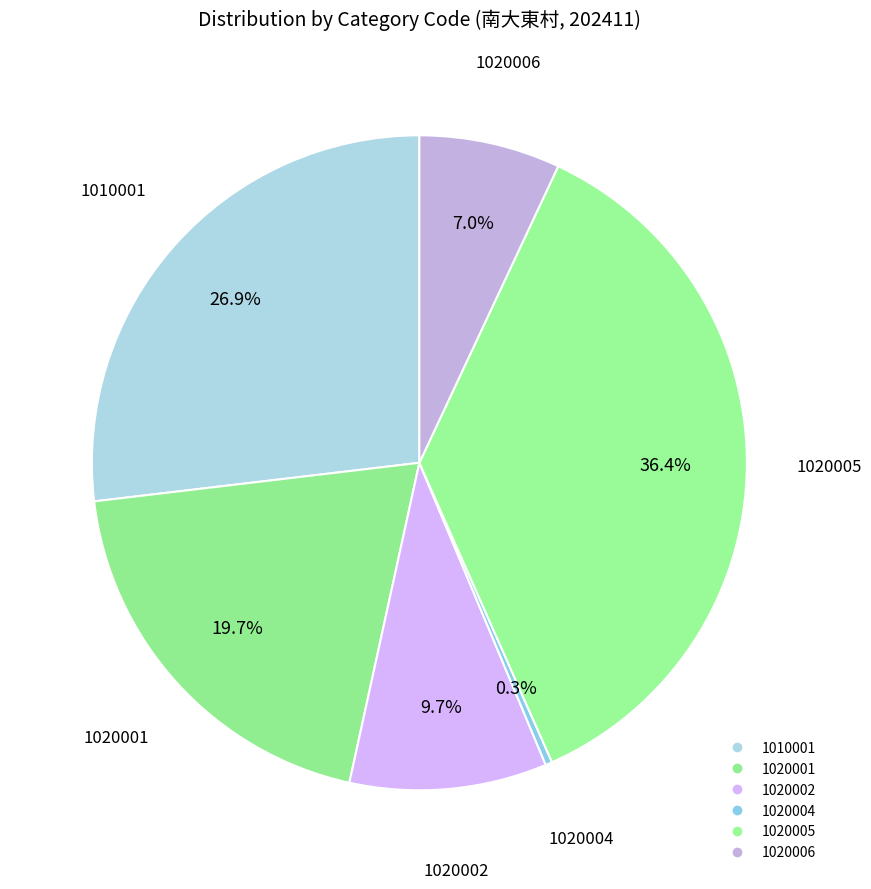

How many segments does this pie chart have?

6